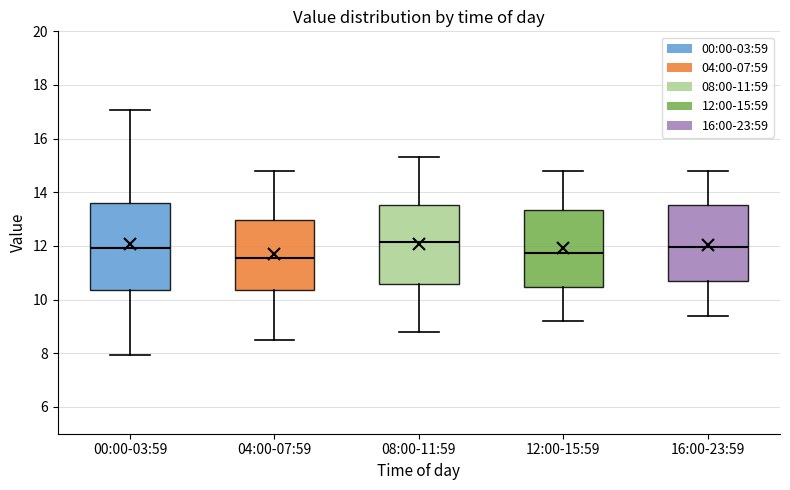

Reading left to right, transcribe this box plot: for each box, give where its median line is, the range the box spans, and where its two whiskers end, as read against the y-axis. The values are not printed on the chart, so give them approximately, as read against the axis.

00:00-03:59: median 12.0, box 10.4 to 13.6, whiskers 8.0 to 17.0
04:00-07:59: median 11.6, box 10.4 to 13.0, whiskers 8.6 to 14.8
08:00-11:59: median 12.2, box 10.6 to 13.6, whiskers 8.8 to 15.4
12:00-15:59: median 11.8, box 10.4 to 13.4, whiskers 9.2 to 14.8
16:00-23:59: median 12.0, box 10.6 to 13.6, whiskers 9.4 to 14.8